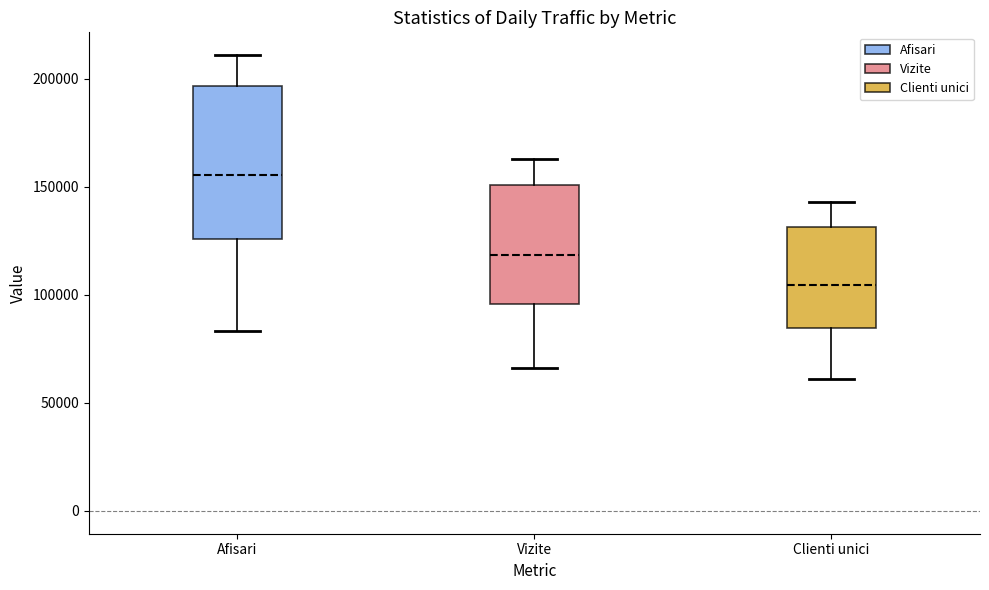

Where is the upper edge of the box for Clienti unici on the y-axis? The values are not printed on the chart, so give them approximately, as read against the axis.

130000